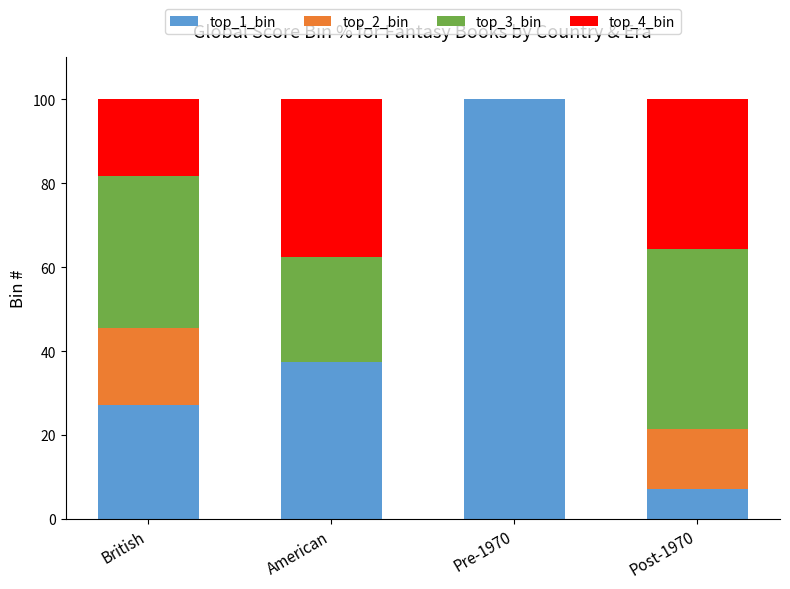

Is it true that top_1_bin equals 100.0 at Pre-1970?

True